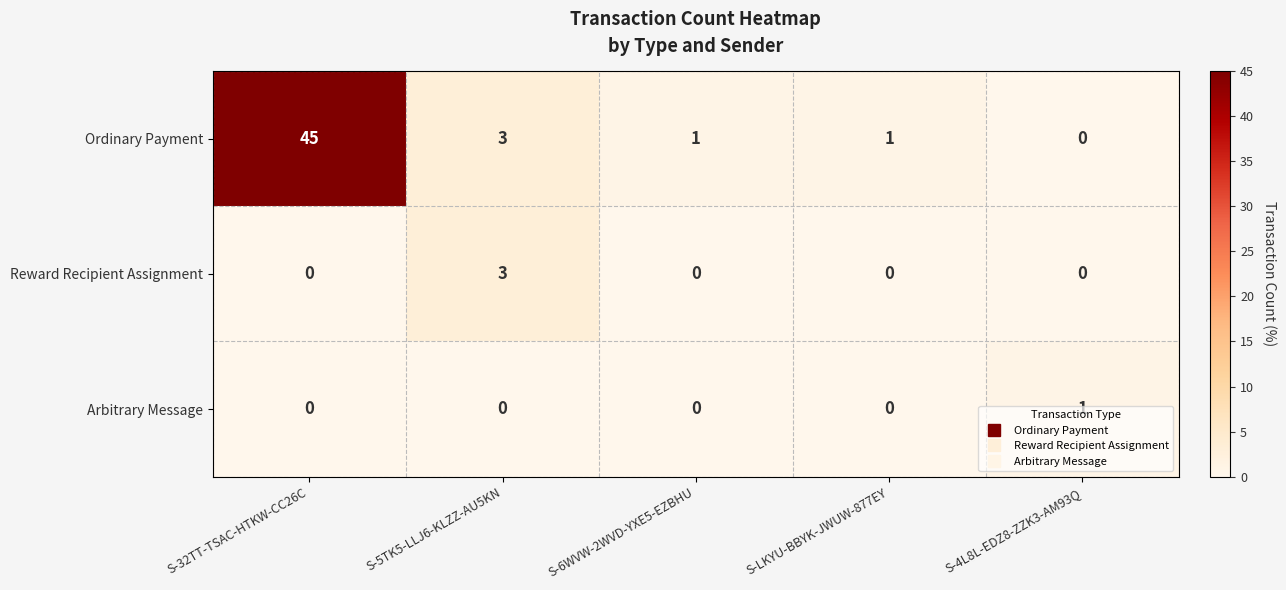

At which category is the sum across all series the highest?

S-32TT-TSAC-HTKW-CC26C